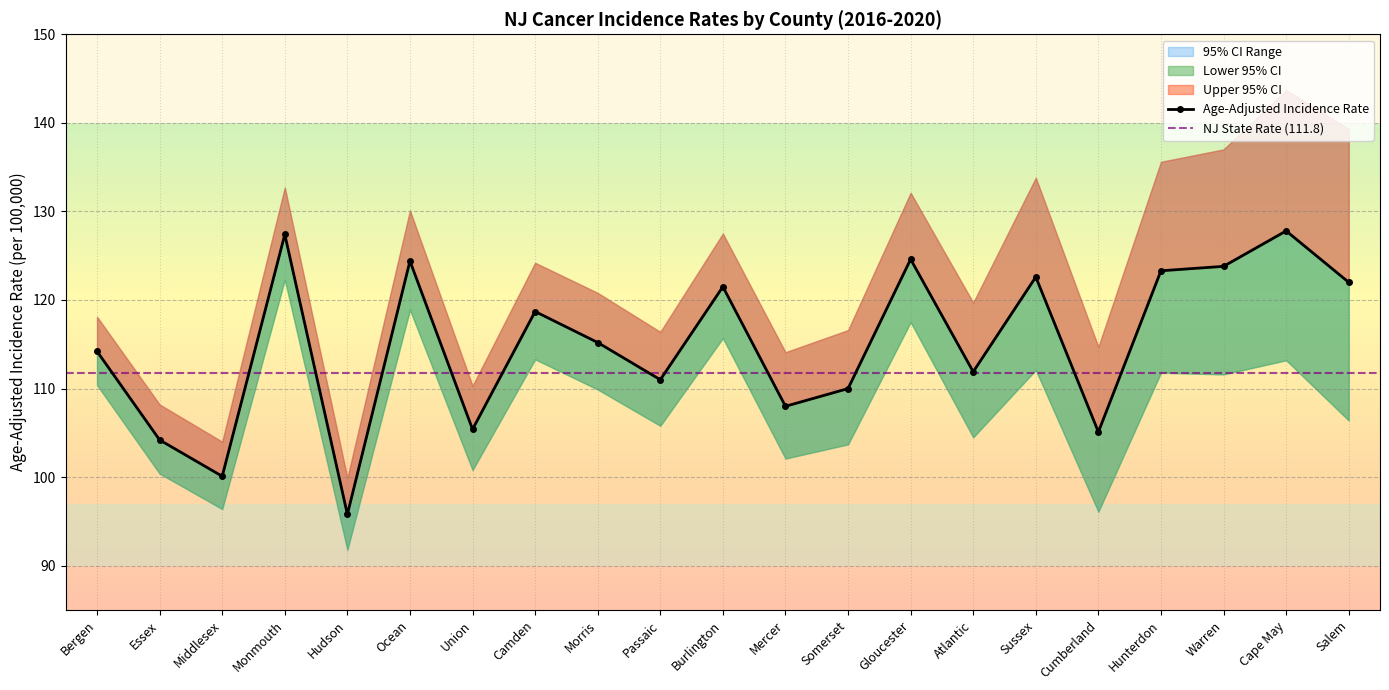

What is the difference between the second highest and second lowest values in the Age-Adjusted Incidence Rate series?

27.3